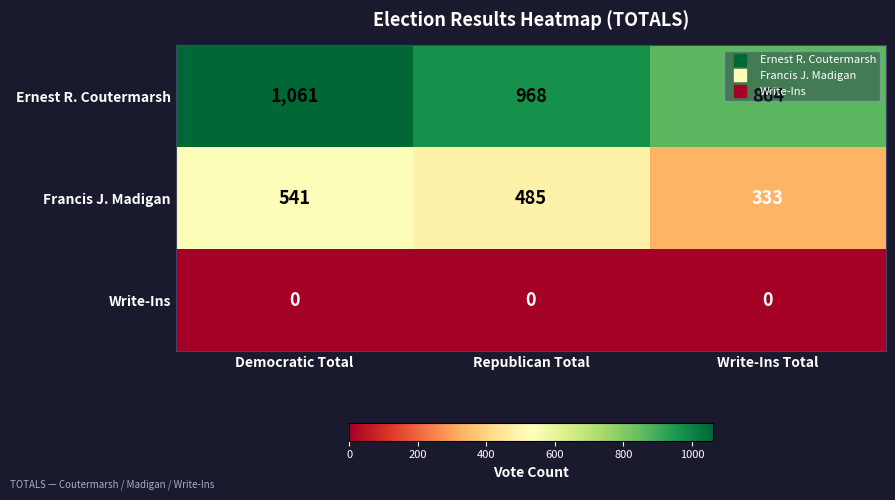

At which label is Francis J. Madigan closest to 437?

Republican Total